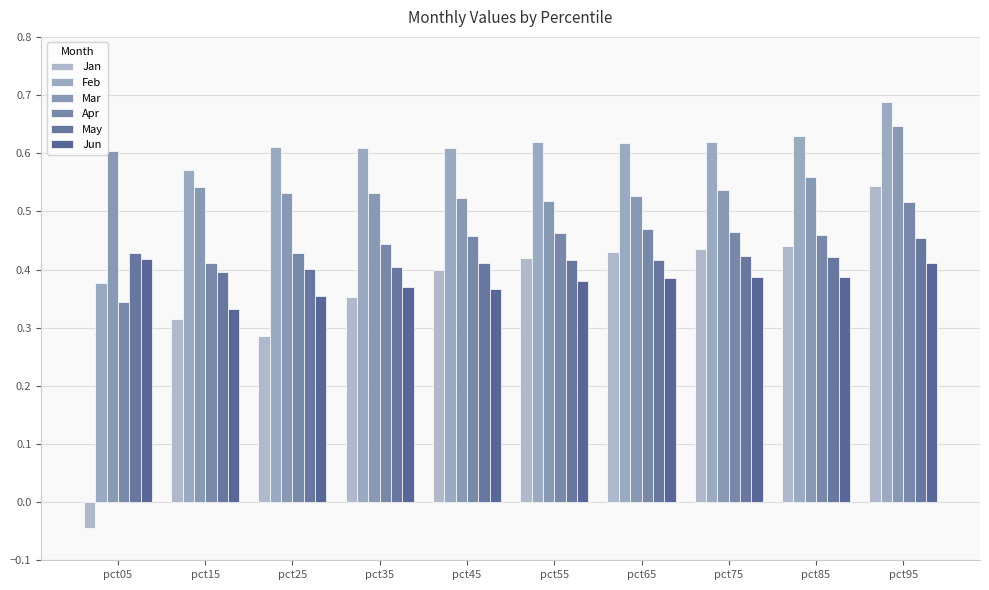

How many bars are there in each group?

6